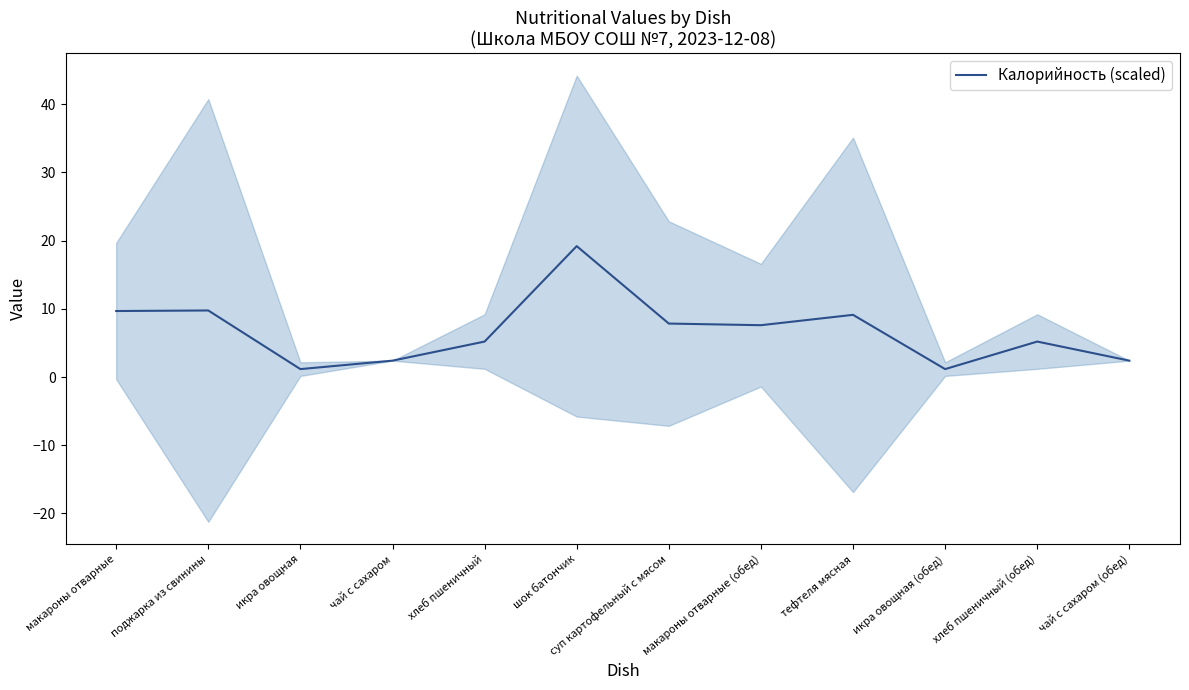

Does the chart have visible grid lines?

No